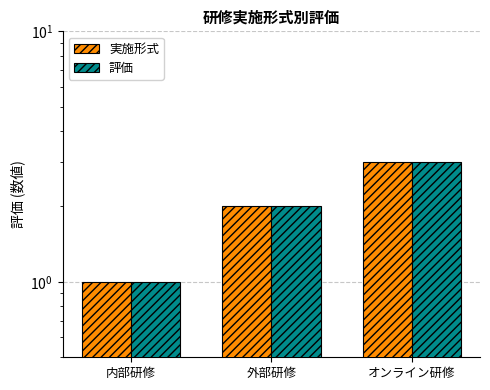

Which category has the highest value across all series?

オンライン研修